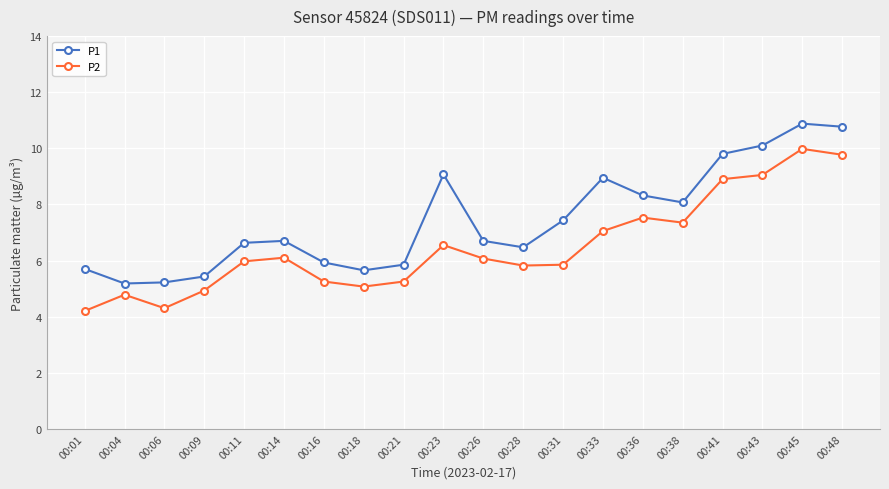

True or false: P2 and P1 intersect in this chart.

False